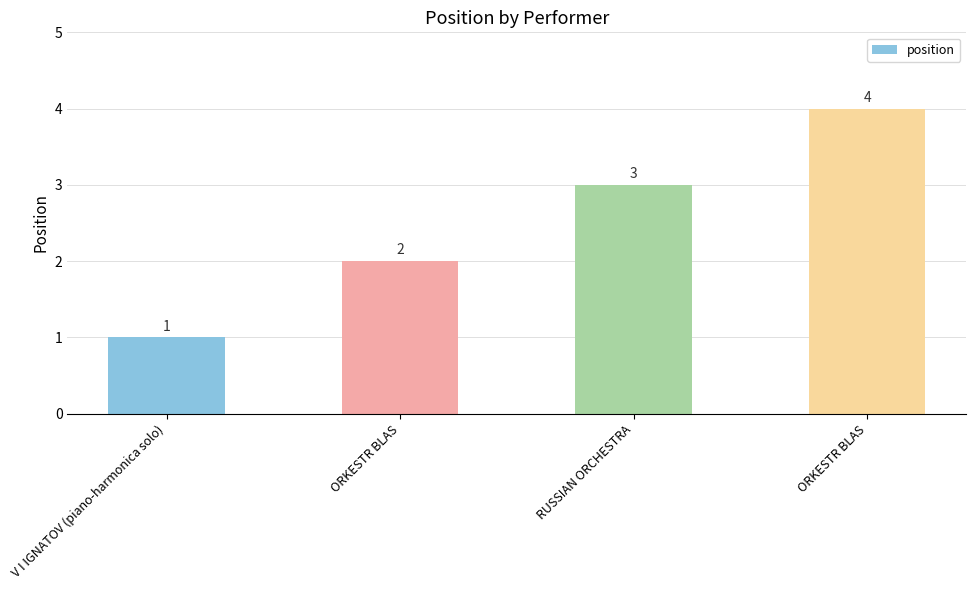

How many distinct data groups are displayed?

1